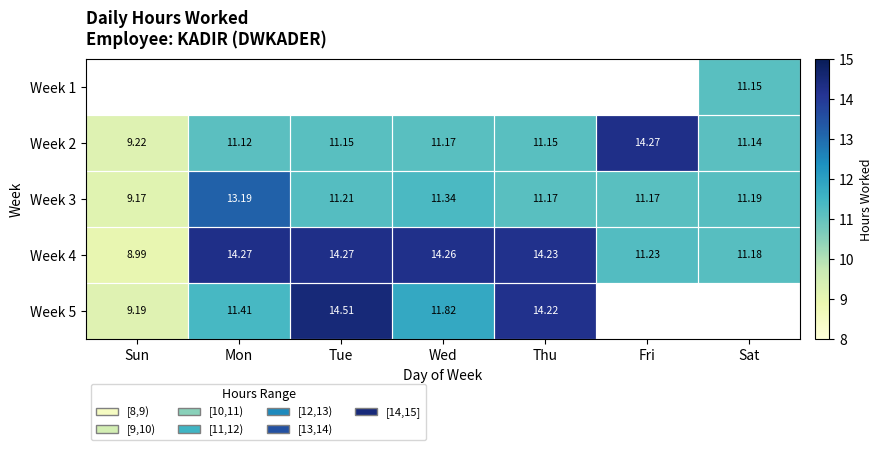

Count the number of categories in the chart.

7